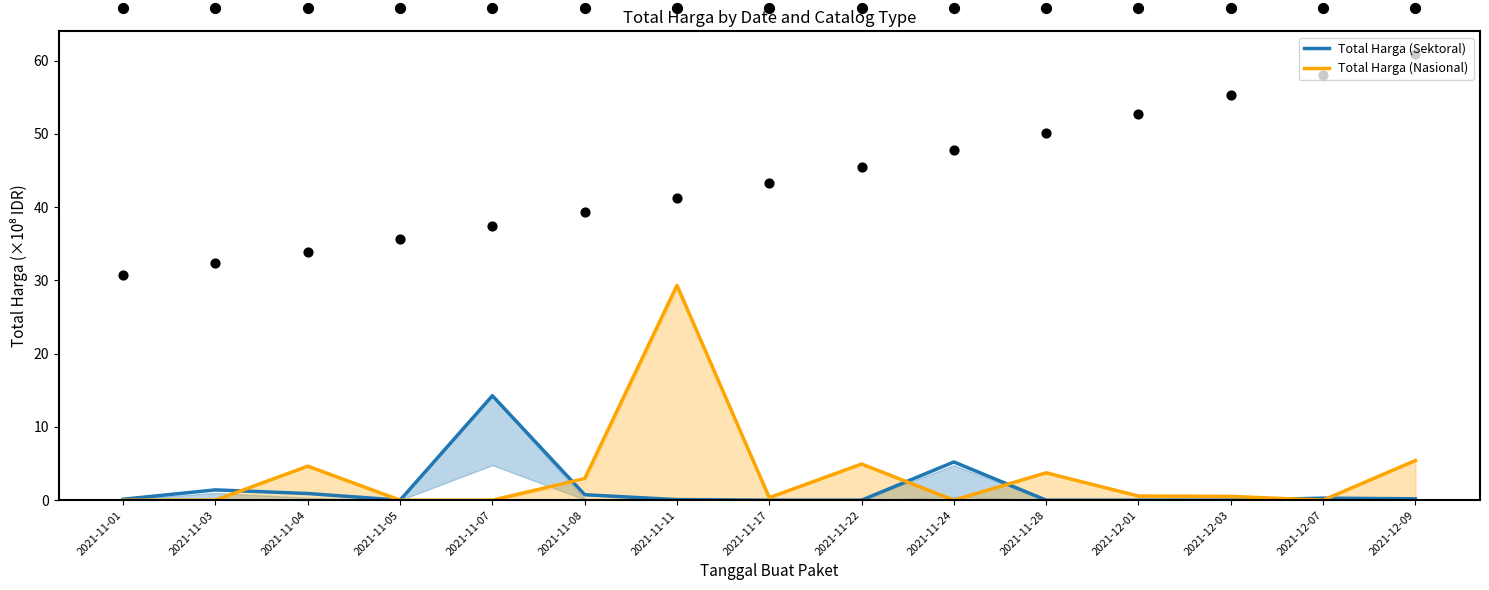

Which series has the largest total across all categories?

Total Harga (Nasional)